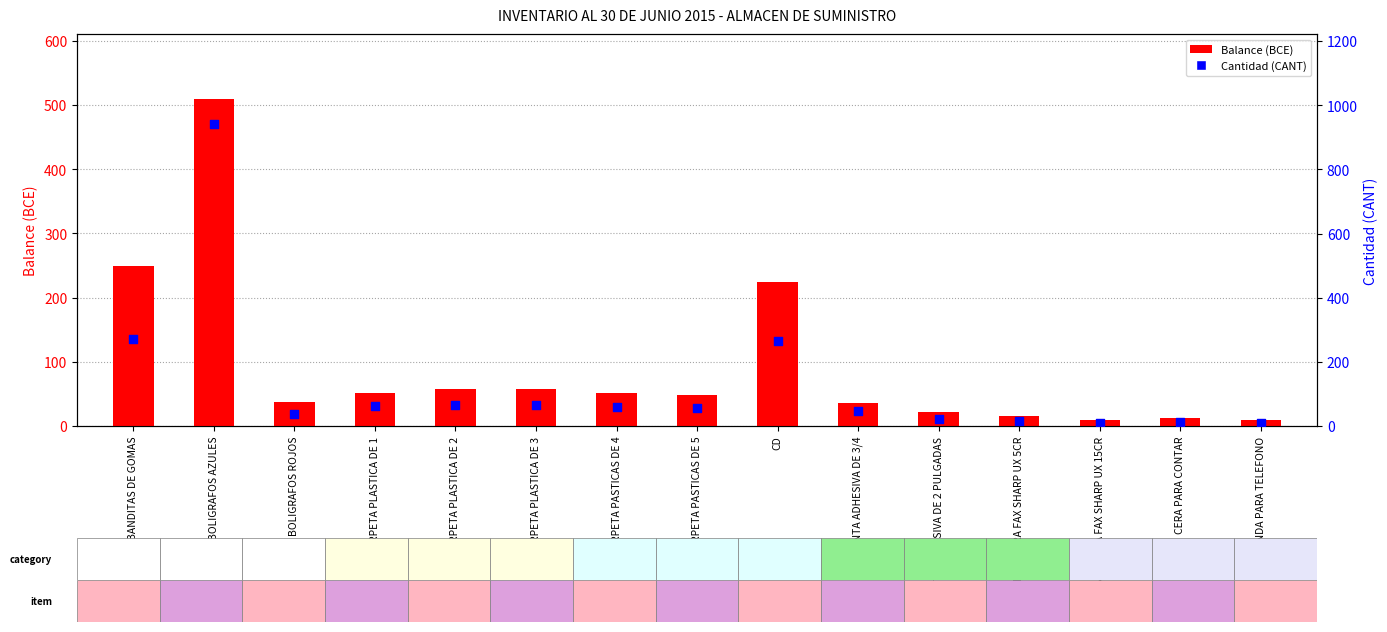

Which series contains the highest Y value?

Cantidad (CANT)